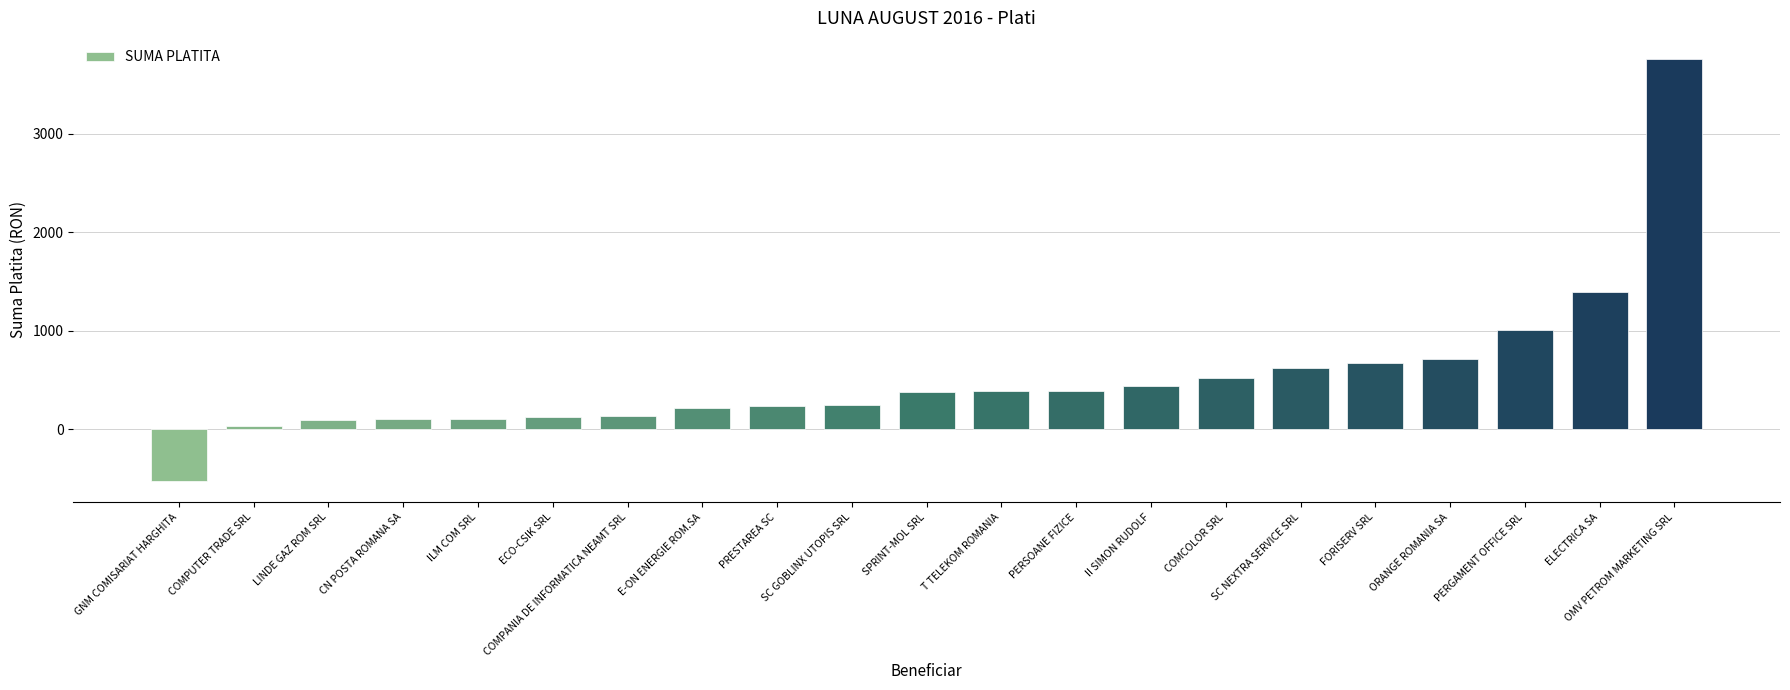

What is the sum of all values?

11051.6